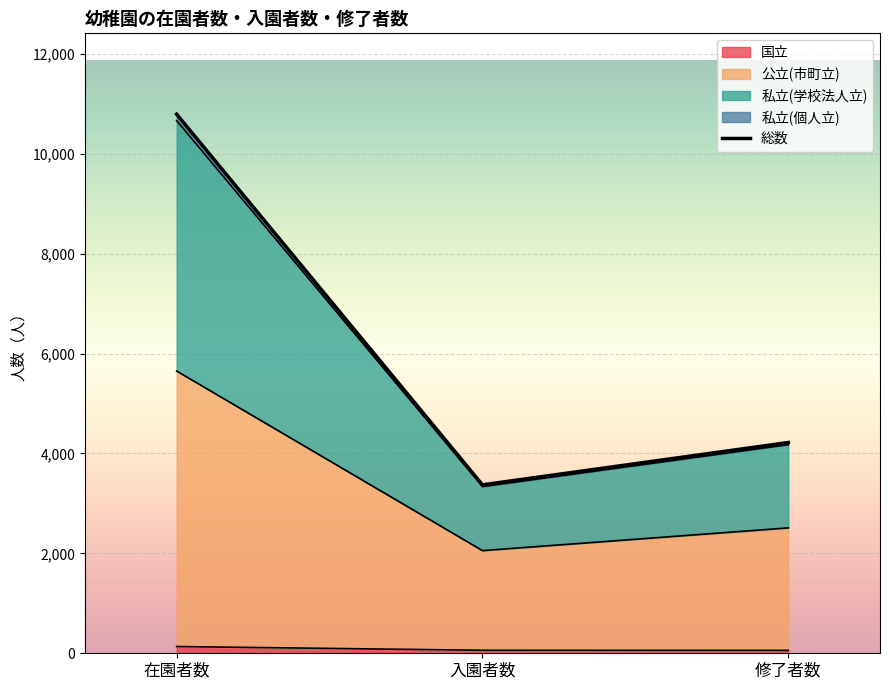

What is the sum of all values?

18382